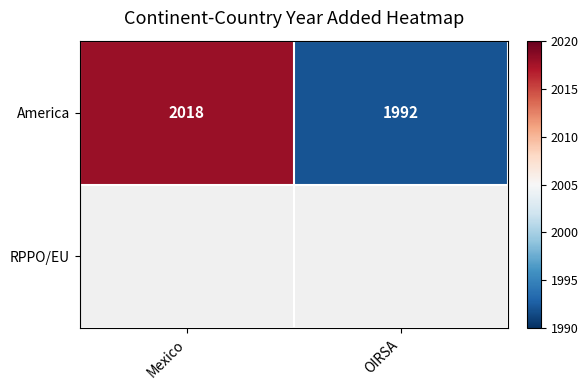

Which category has the lowest value in the America series?

OIRSA